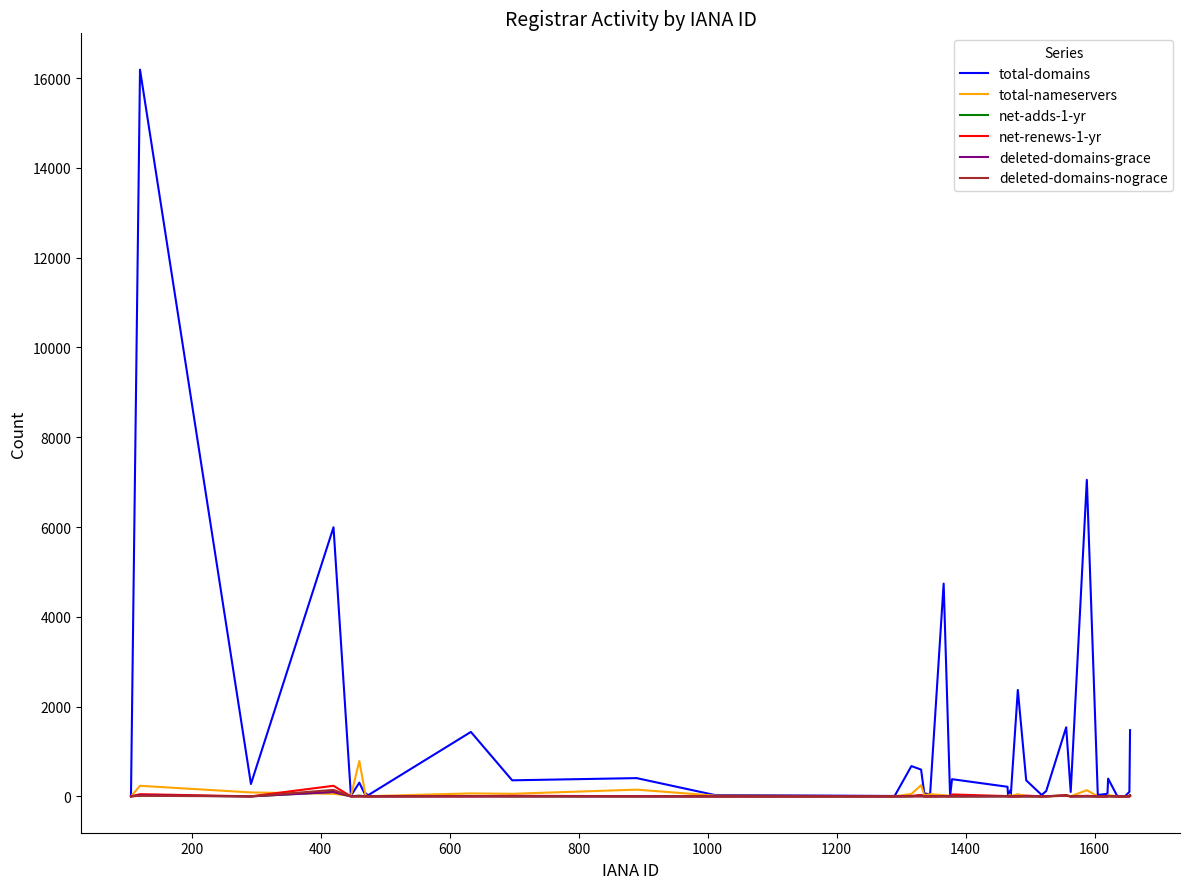

What is the difference between the maximum and minimum values in the deleted-domains-grace series?

97